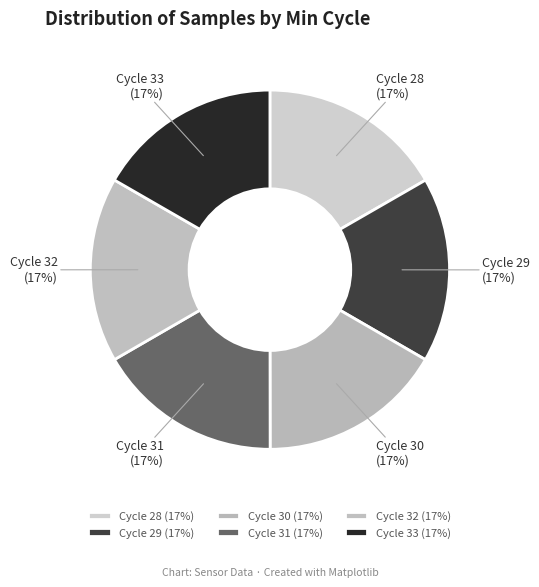

To the nearest percent, what portion does Cycle 31 represent?

17%